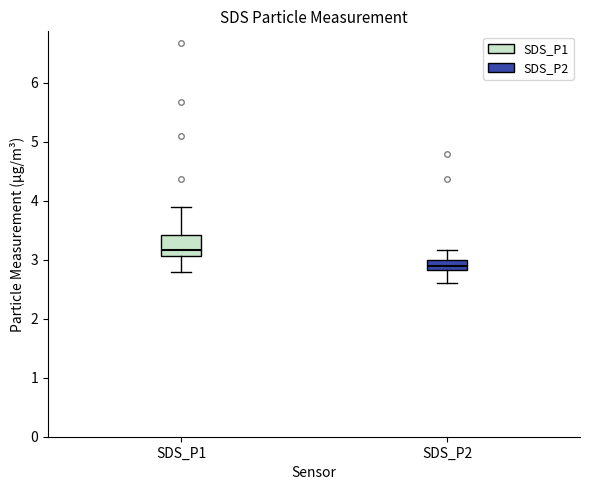

Reading left to right, transcribe this box plot: for each box, give where its median line is, the range the box spans, and where its two whiskers end, as read against the y-axis. The values are not printed on the chart, so give them approximately, as read against the axis.

SDS_P1: median 3.2, box 3.1 to 3.4, whiskers 2.8 to 3.9
SDS_P2: median 2.9, box 2.8 to 3.0, whiskers 2.6 to 3.2